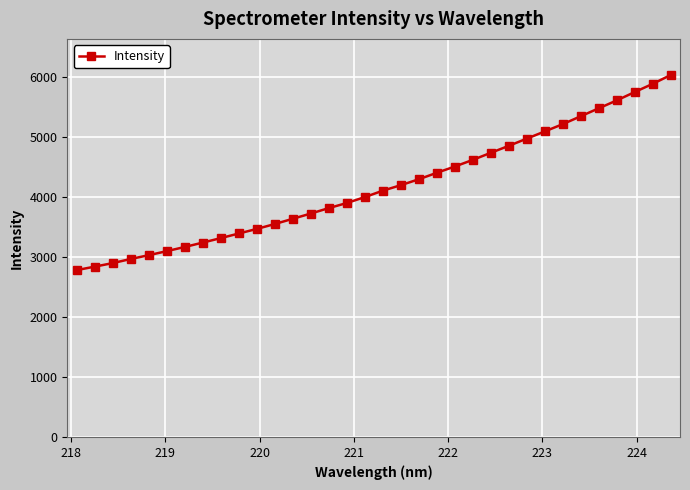

What is the difference between the maximum and second lowest values?

3191.0